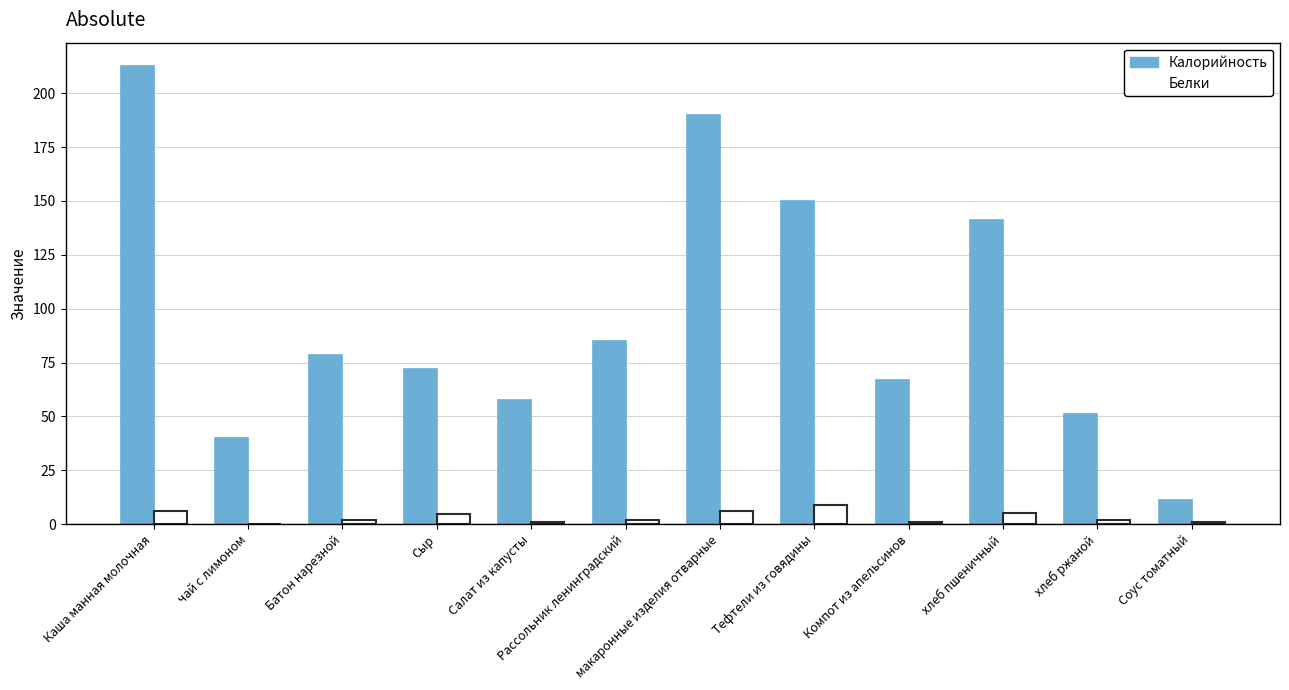

Which series has the largest total across all categories?

Калорийность